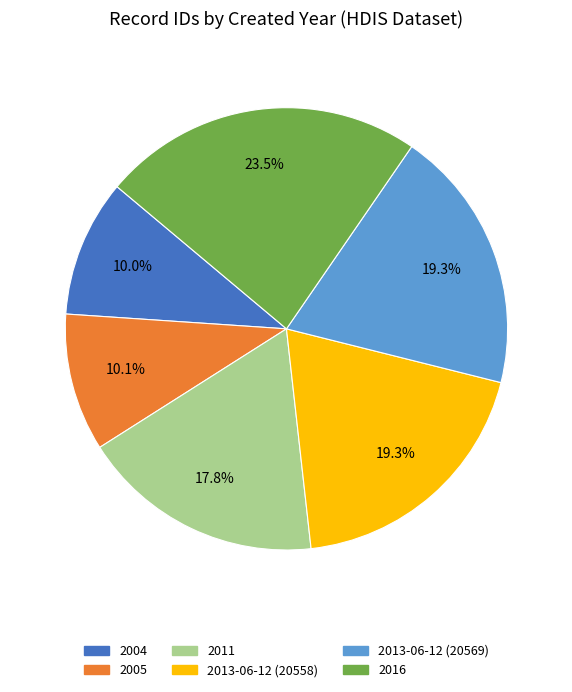

Which category has the biggest portion of the pie?

2016